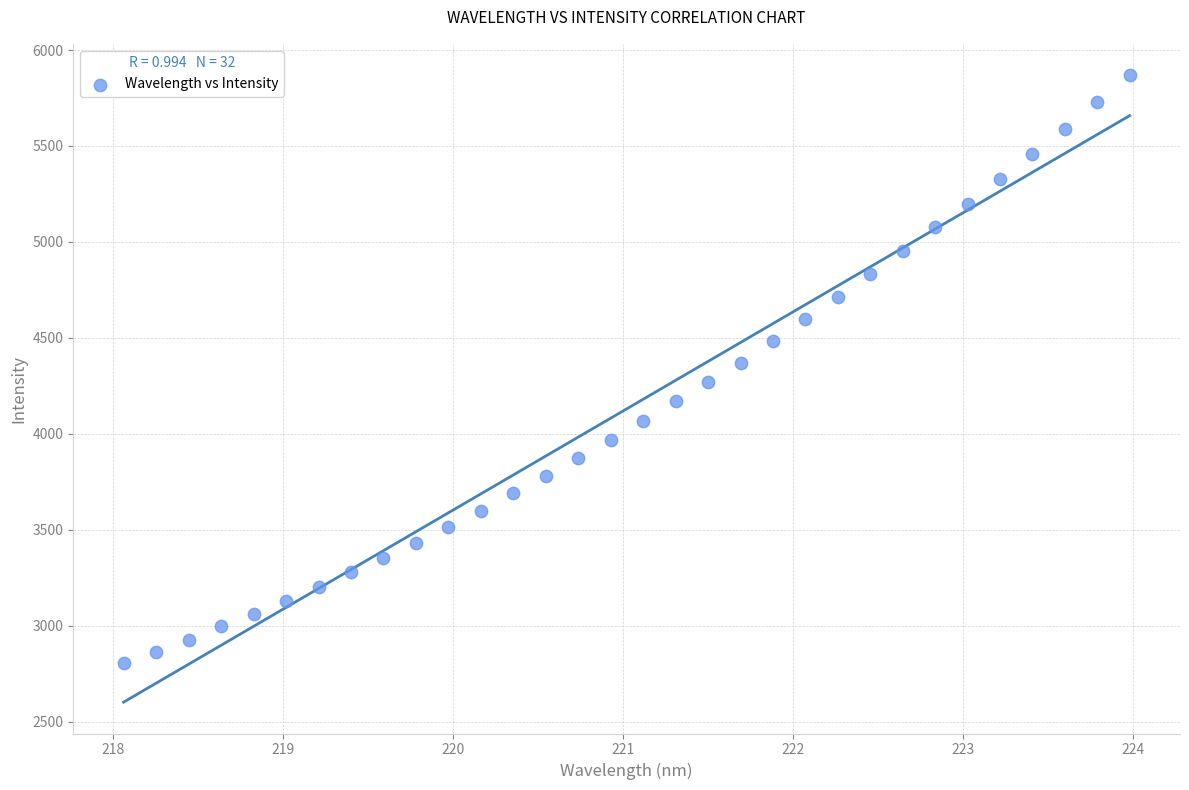

What is the range of X values (max minus min)?

5.9